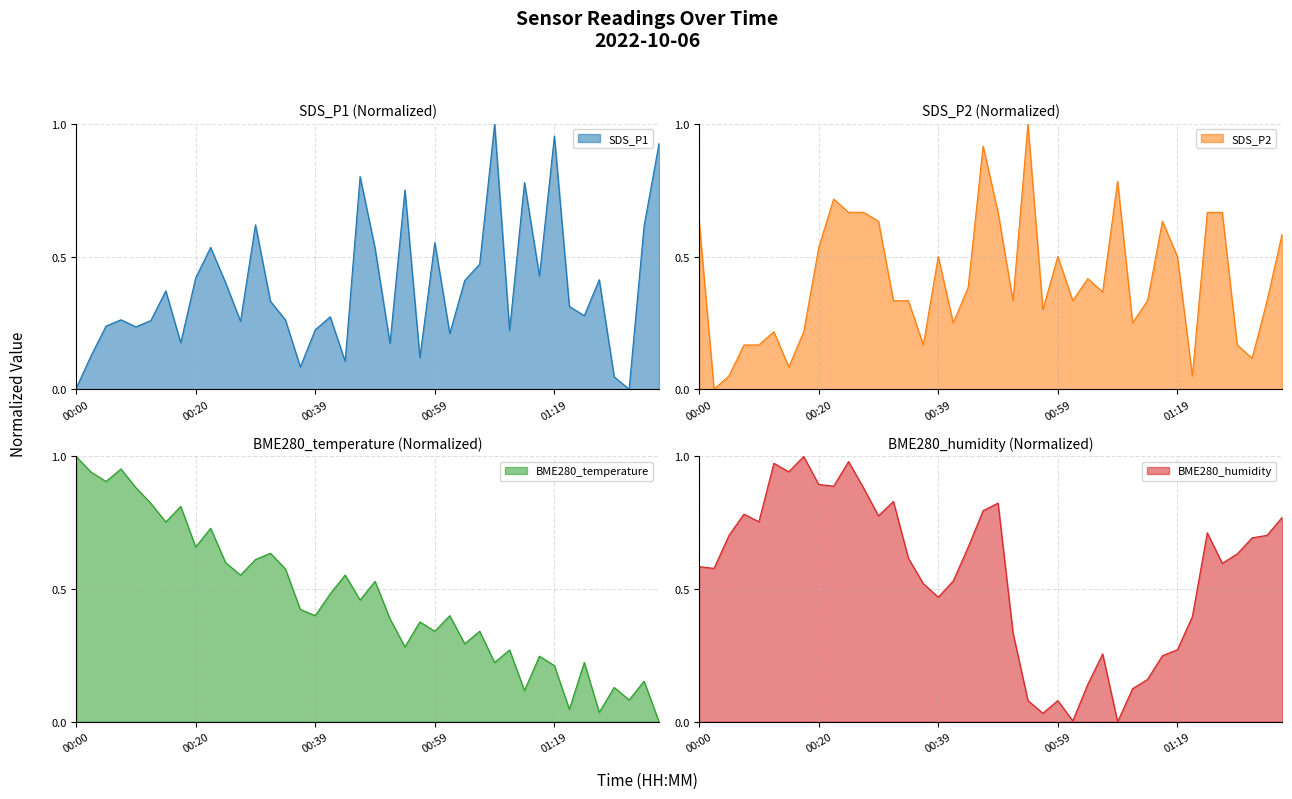

The BME280_humidity series shows 0.2 at 00:10. True or false?

False